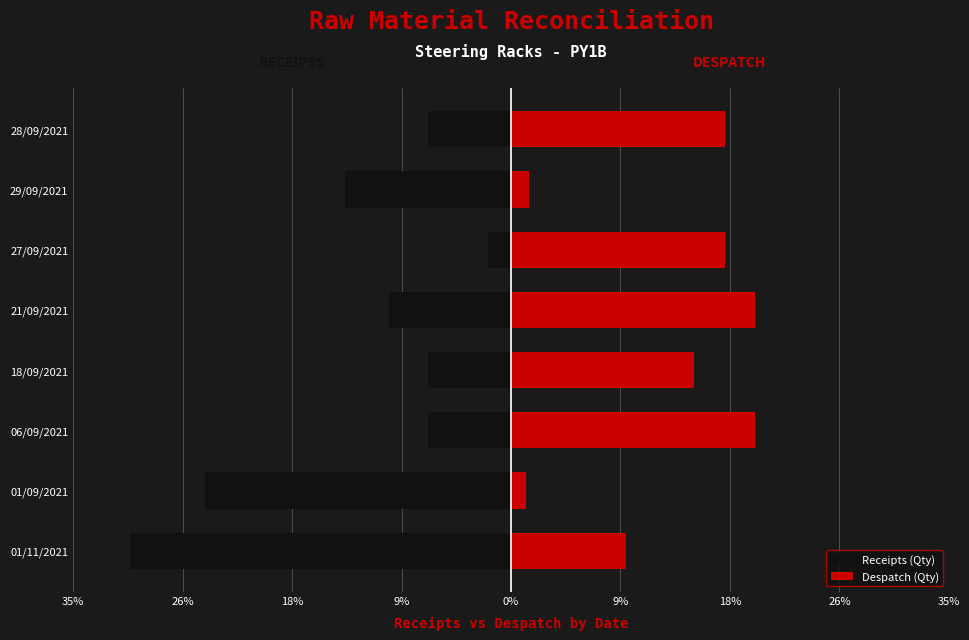

How many bars are there in each group?

2